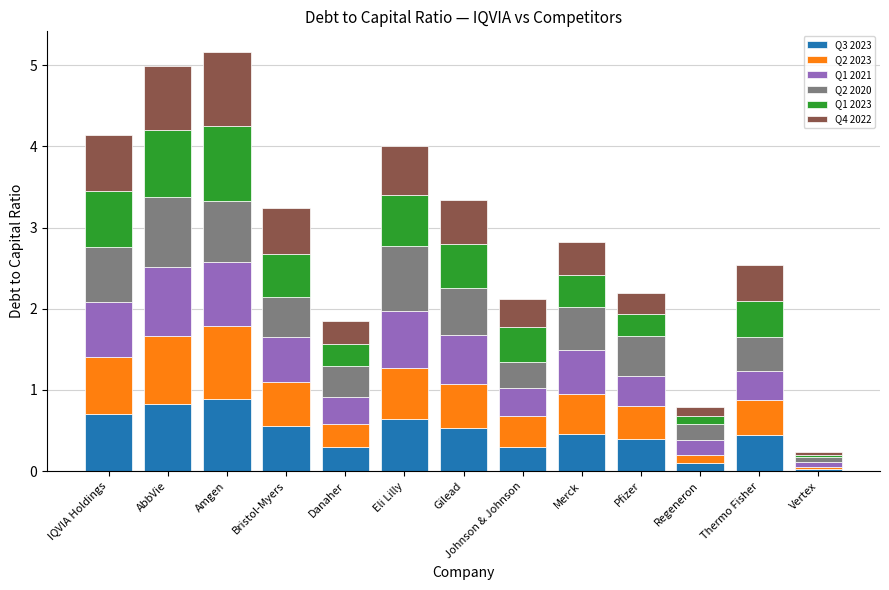

What is the maximum value for Q3 2023?

0.9